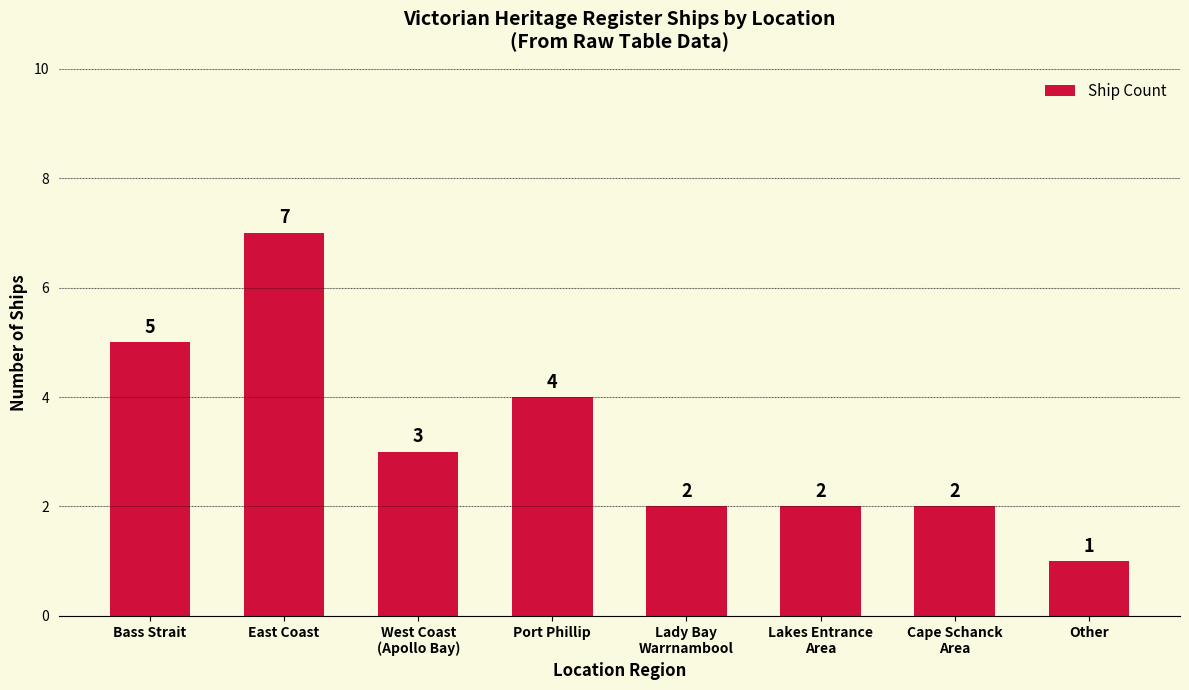

Are the bars grouped side by side (vs. stacked)?

No